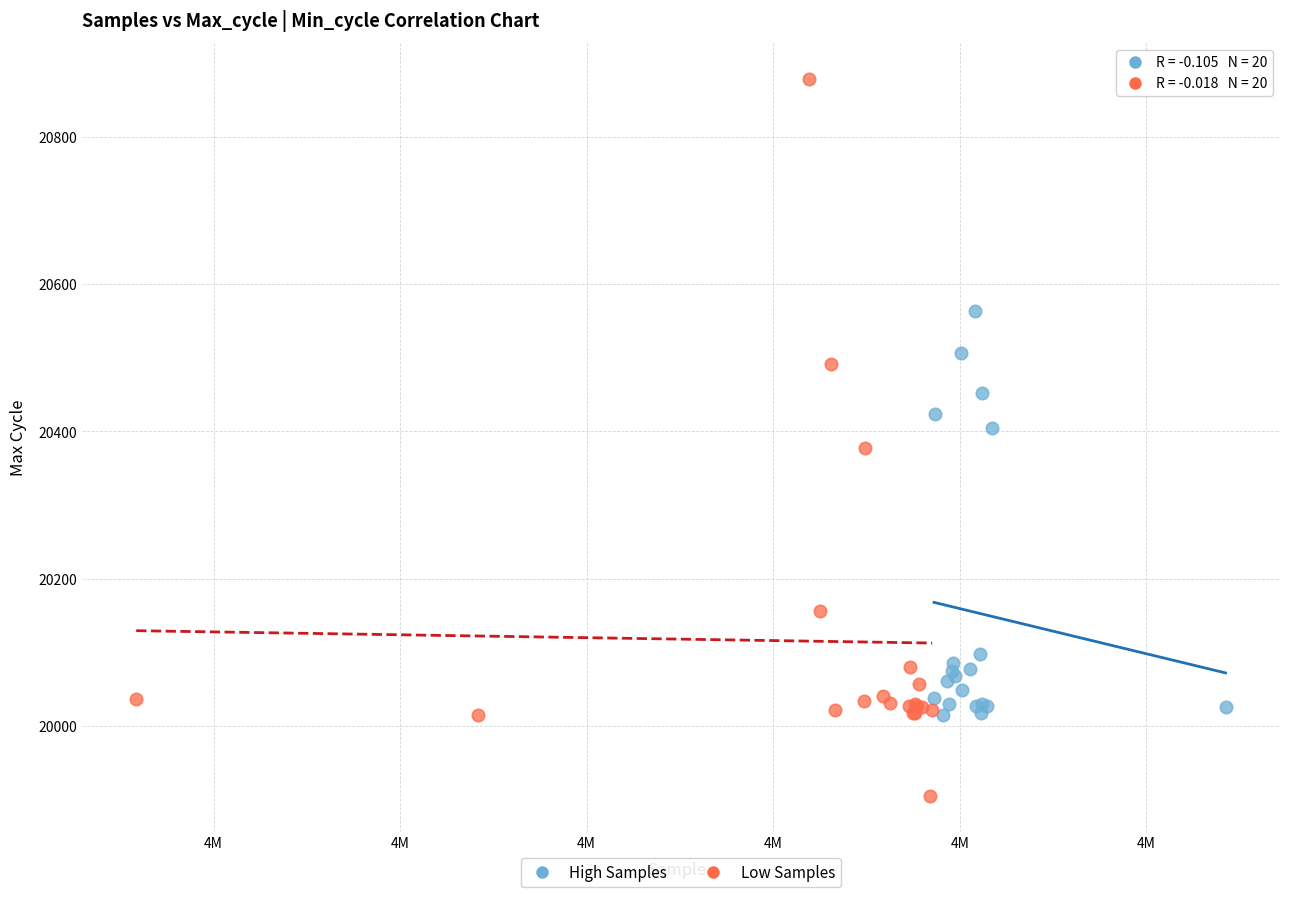

Which series contains the lowest Y value?

Low Samples